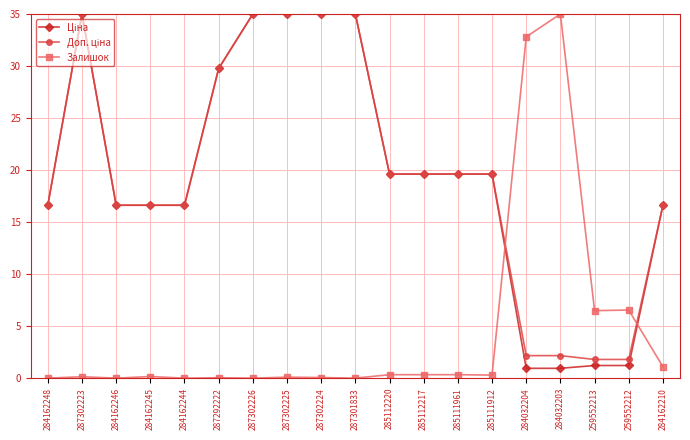

True or false: Залишок has a value of 48.3 at 284032204.

False